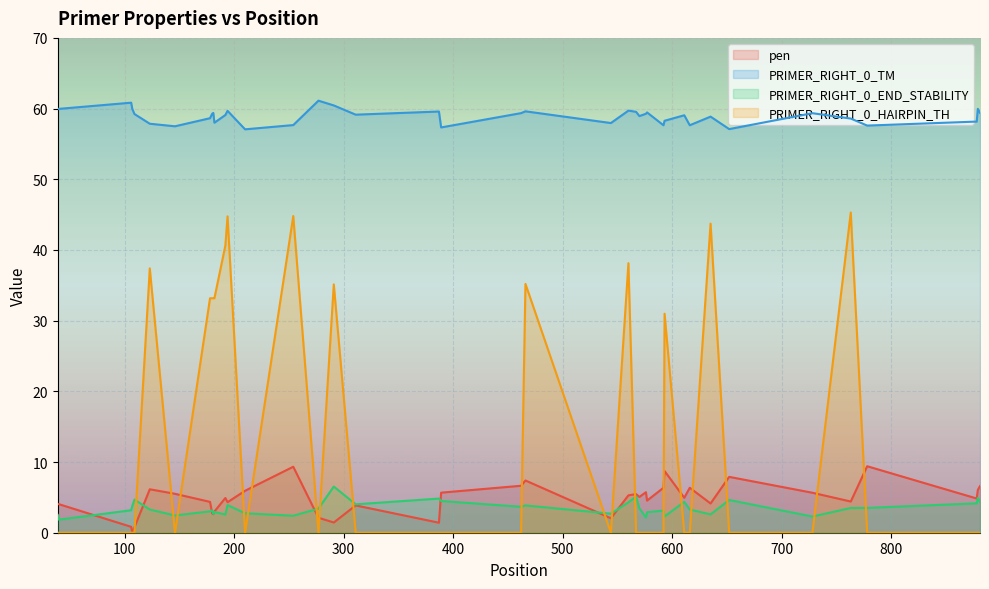

Reading left to right, extract all data points from this chart.

pen: 4.0	4.0	0.8	0.0	0.8	6.1	5.5	4.4	2.7	2.6	3.0	4.9	4.3	5.9	9.3	2.1	1.4	3.9	1.4	5.7	6.6	7.4	2.0	5.3	5.5	5.1	5.7	4.5	6.4	8.7	4.9	6.4	4.1	7.9	5.7	4.4	9.4	4.8	6.0	6.6
PRIMER_RIGHT_0_TM: 60.0	60.0	60.8	60.0	59.2	57.9	57.5	58.6	59.3	59.4	58.0	59.1	59.7	57.1	57.7	61.1	60.4	59.1	59.6	57.3	59.4	59.6	58.0	59.7	59.5	58.9	59.3	59.5	57.6	58.3	59.1	57.6	58.9	57.1	59.3	58.6	57.6	58.2	60.0	59.4
PRIMER_RIGHT_0_END_STABILITY: 2.5	1.9	3.2	3.8	4.7	3.3	2.4	3.0	3.2	2.7	2.9	2.6	3.9	2.8	2.4	3.4	6.5	4.0	4.8	4.5	3.7	3.9	2.7	4.3	5.1	3.5	2.1	2.9	3.1	2.3	4.4	3.3	2.6	4.6	2.3	3.5	3.5	4.2	4.9	4.3
PRIMER_RIGHT_0_HAIRPIN_TH: 0.0	0.0	0.0	0.0	0.0	37.4	0.0	33.2	33.2	33.2	33.2	40.6	44.8	0.0	44.8	0.0	35.1	0.0	0.0	0.0	0.0	35.2	0.0	38.1	0.0	0.0	0.0	0.0	0.0	31.0	0.0	0.0	43.7	0.0	0.0	45.3	0.0	0.0	0.0	0.0